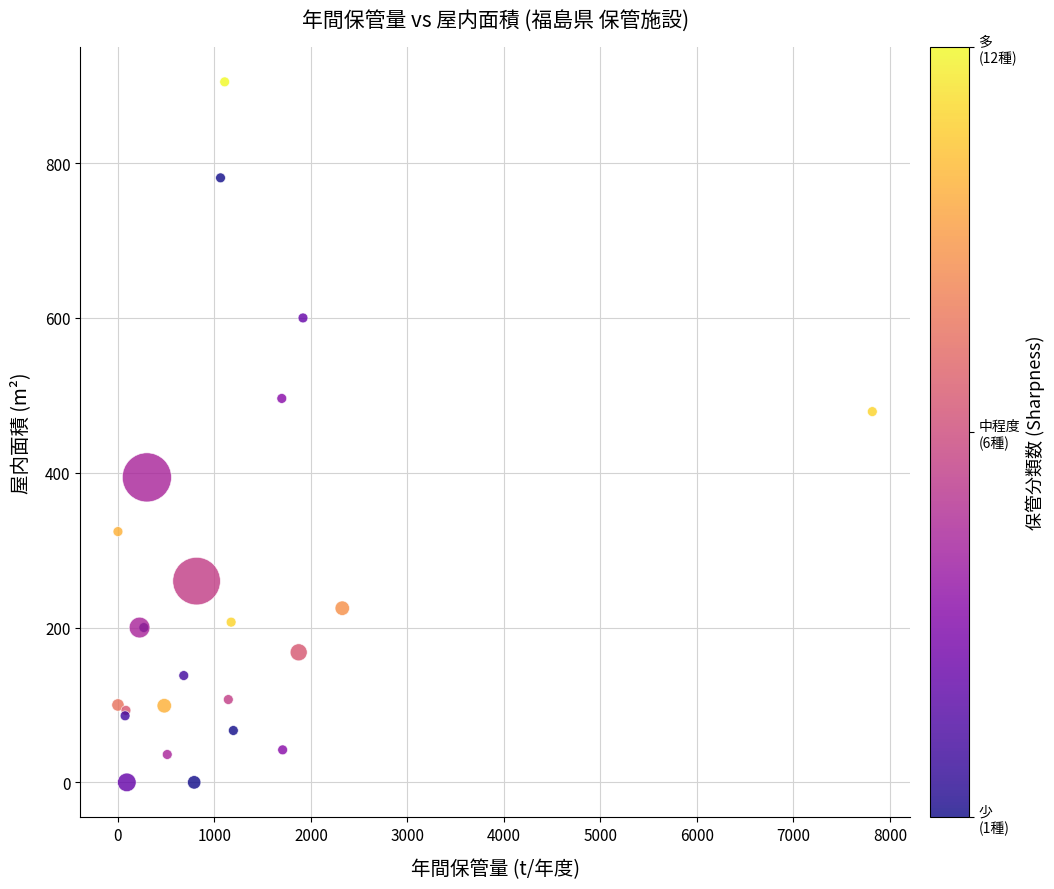

What Y value in the scatter plot is closest to 452?

479